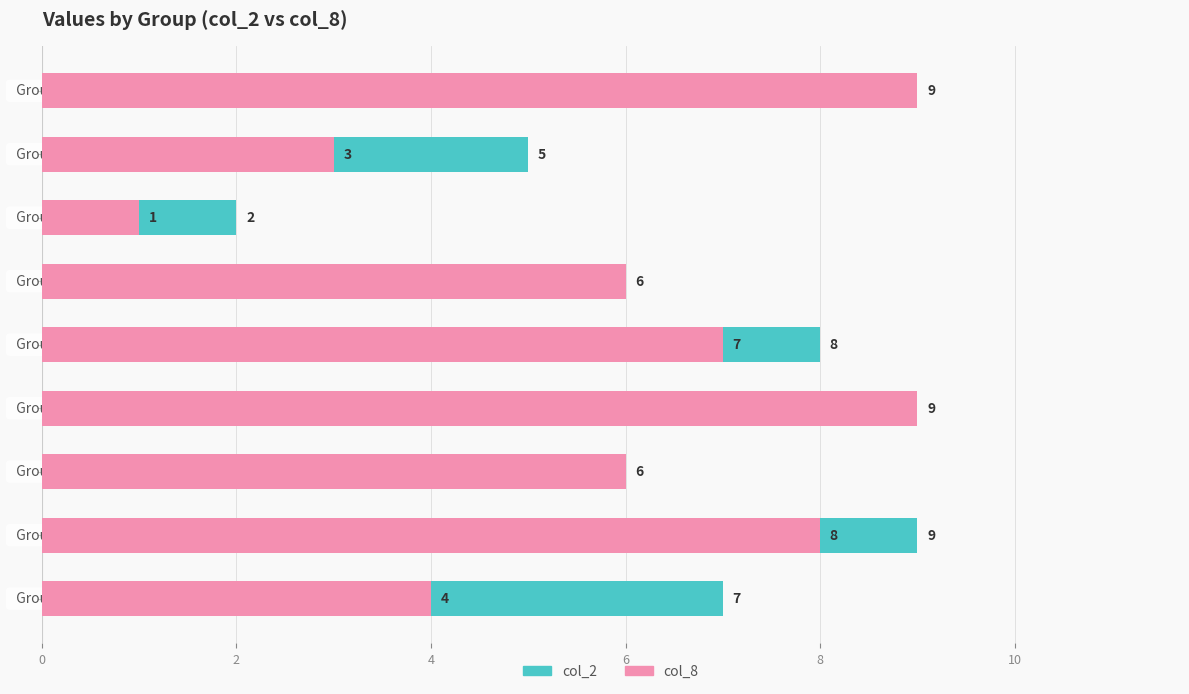

What is the label of the 7th bar from the left?

12